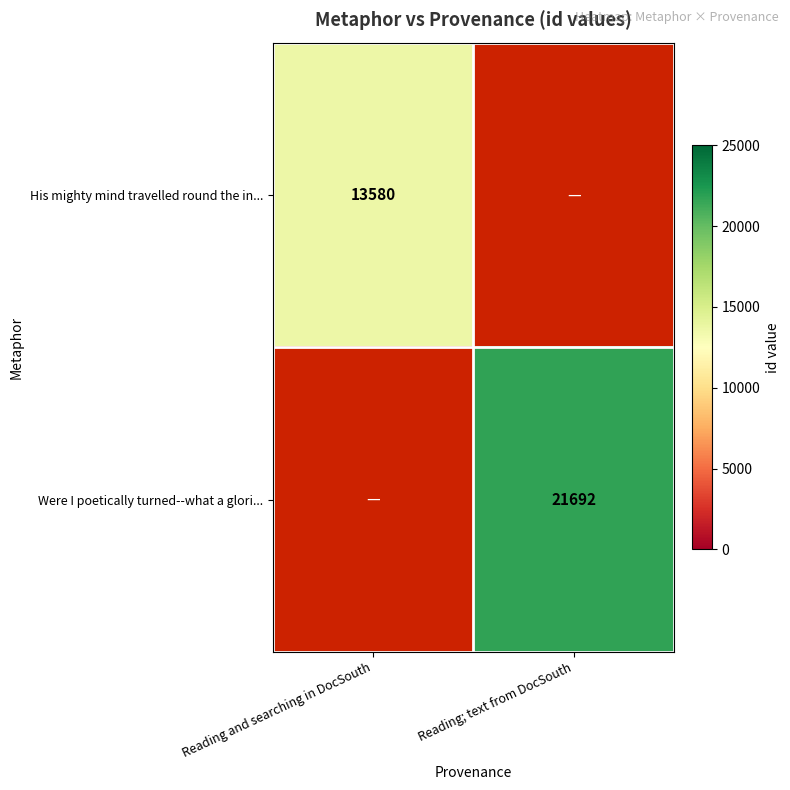

The His mighty mind travelled round the in... series shows 13580 at Reading and searching in DocSouth. True or false?

True